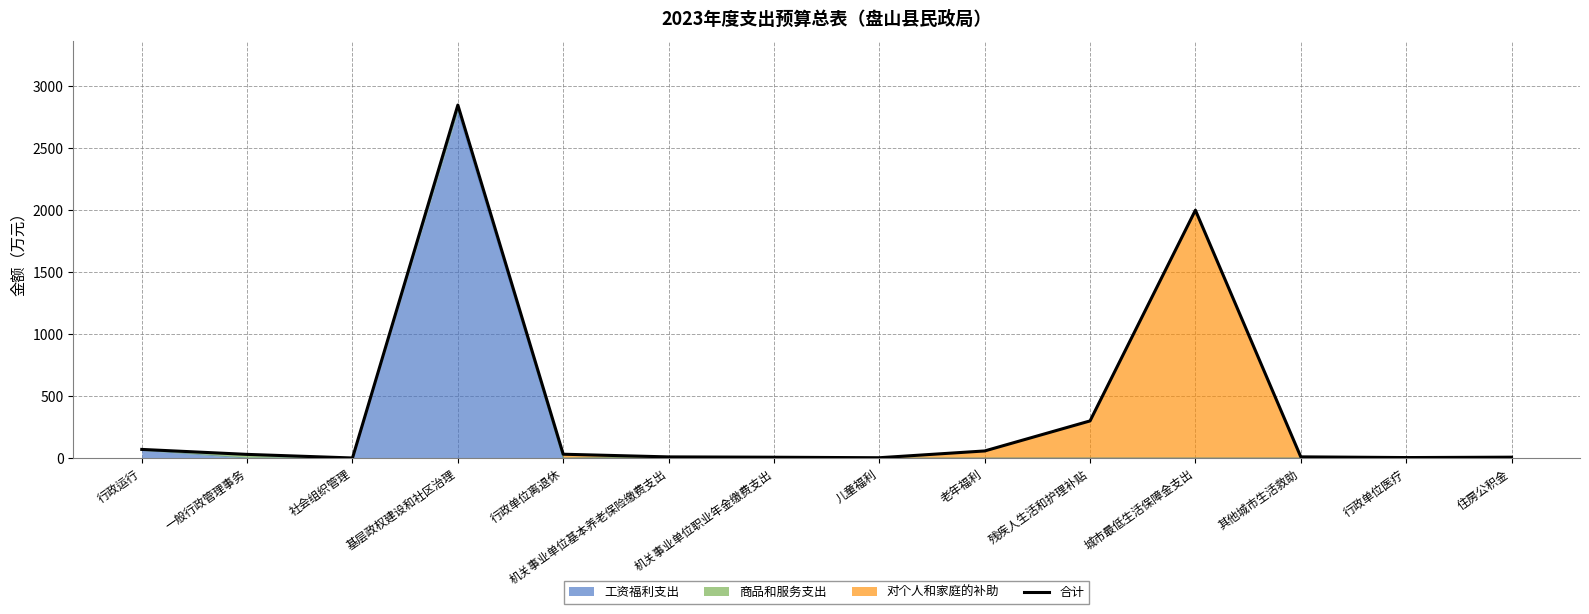

What position from the left is 住房公积金?

14